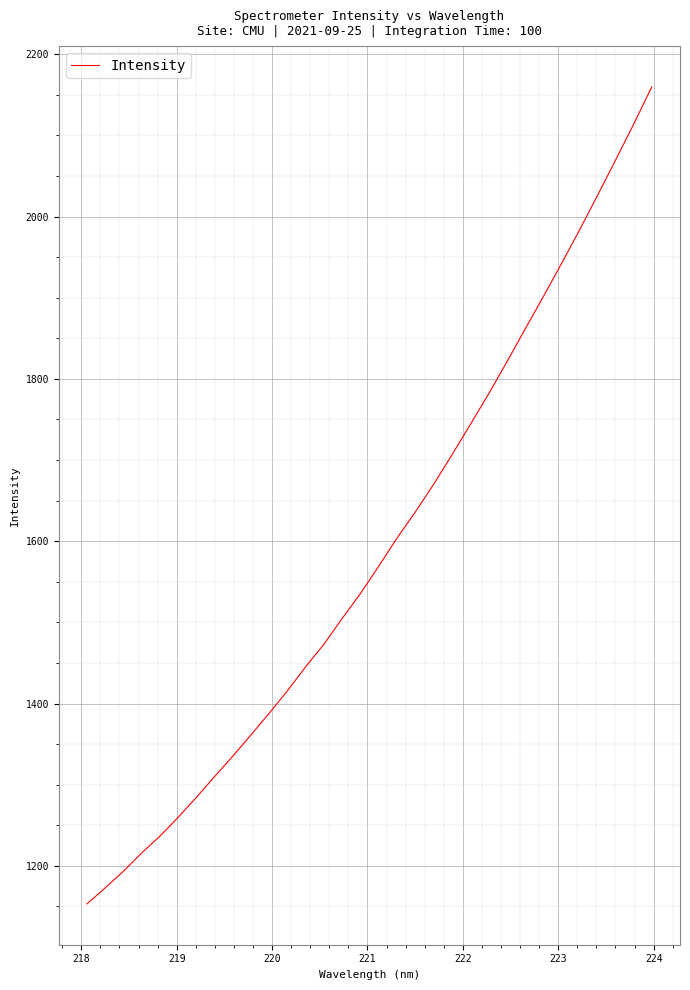

What is the minimum value shown in the chart?

1153.2